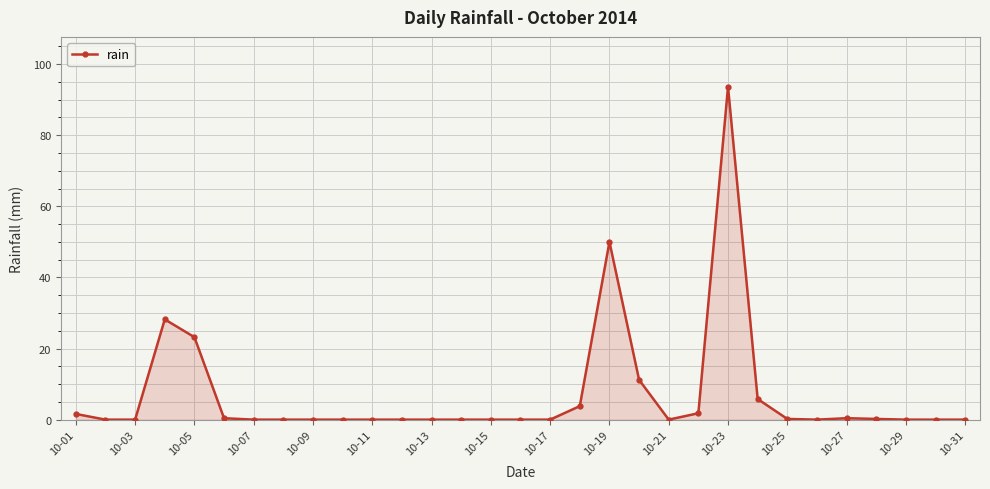

True or false: the data has more than 1 interior local peaks.

True